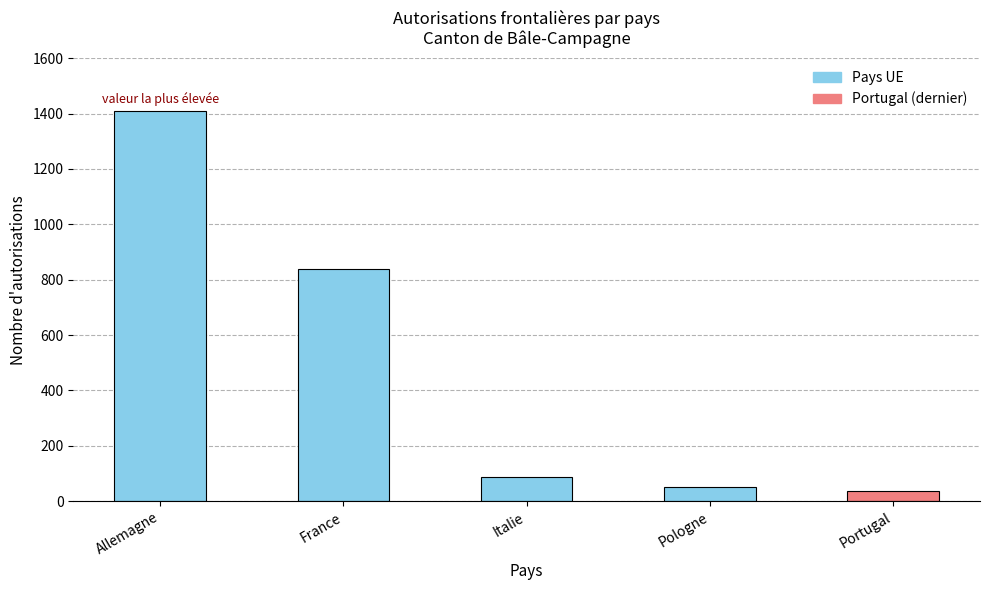

The value at Allemagne is 1409. True or false?

True